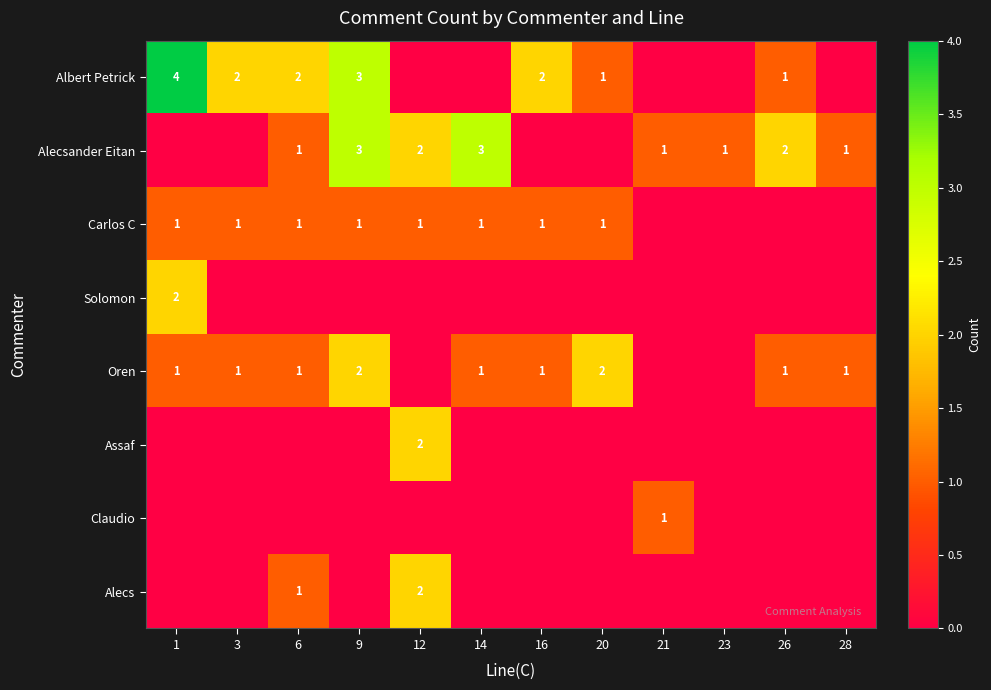

The value of Oren at 28 is 2. True or false?

False